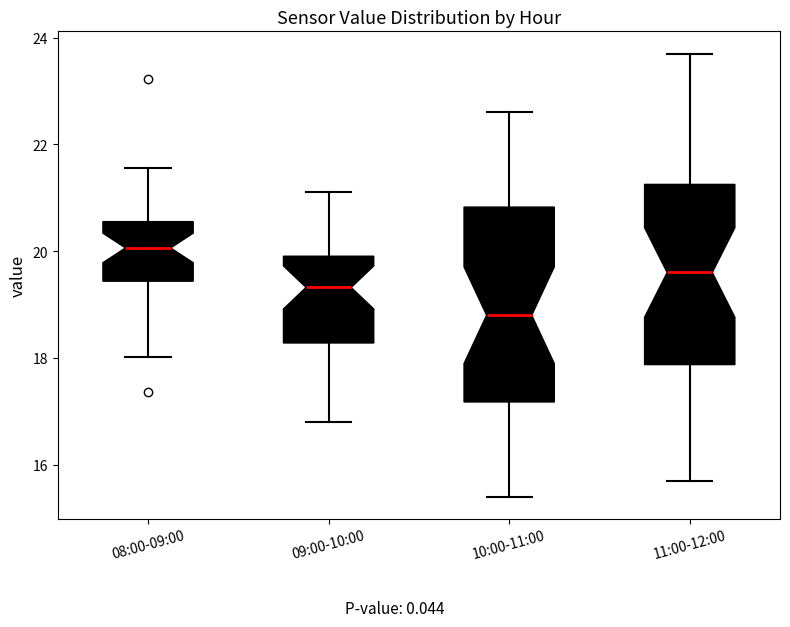

Reading left to right, read every box against the y-axis: the position of its median line, the range the box covers, and the ends of its whiskers. The values are not printed on the chart, so give them approximately, as read against the axis.

08:00-09:00: median 20.0, box 19.4 to 20.6, whiskers 18.0 to 21.6
09:00-10:00: median 19.4, box 18.2 to 20.0, whiskers 16.8 to 21.2
10:00-11:00: median 18.8, box 17.2 to 20.8, whiskers 15.4 to 22.6
11:00-12:00: median 19.6, box 17.8 to 21.2, whiskers 15.8 to 23.8